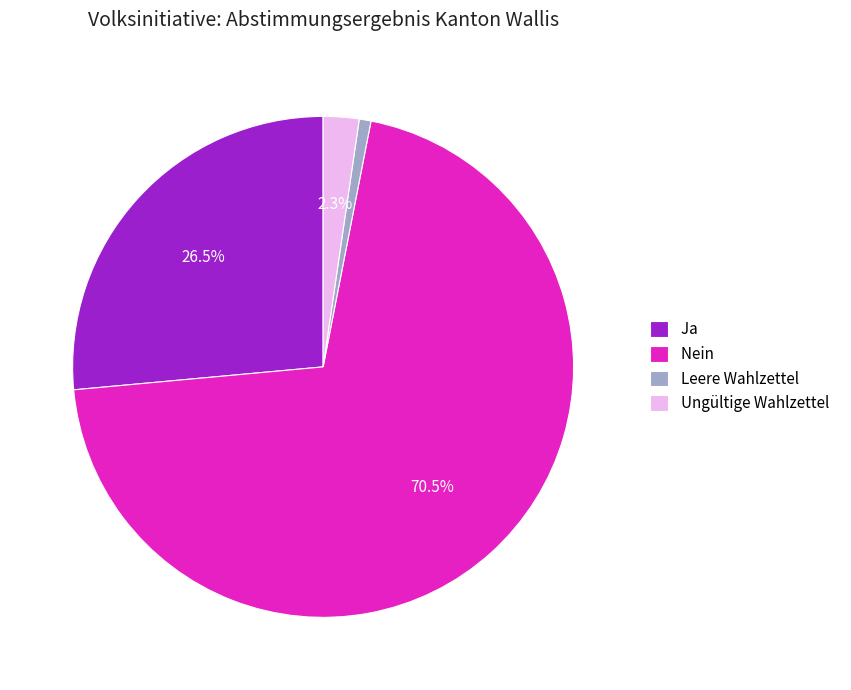

Which category has the smallest portion of the pie?

Leere Wahlzettel